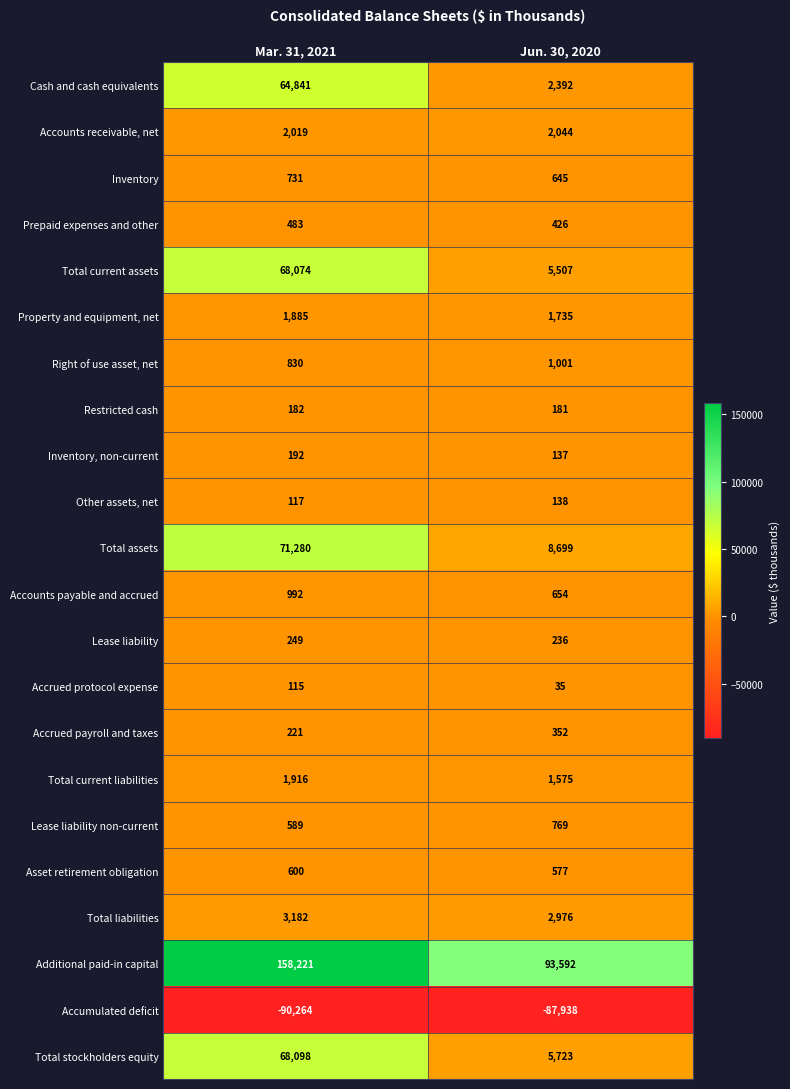

Which series has the largest range (max minus min)?

Additional paid-in capital